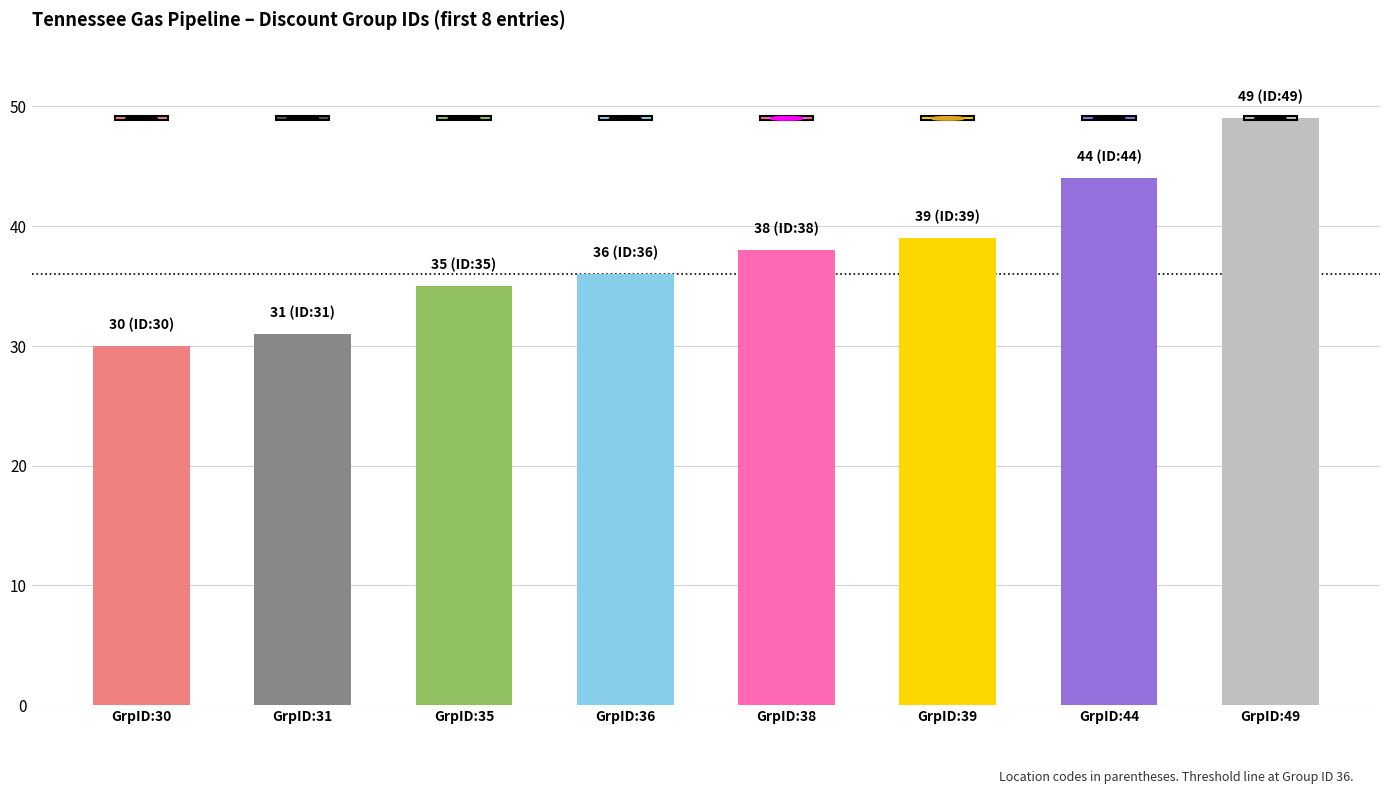

Count the number of data series in this chart.

1